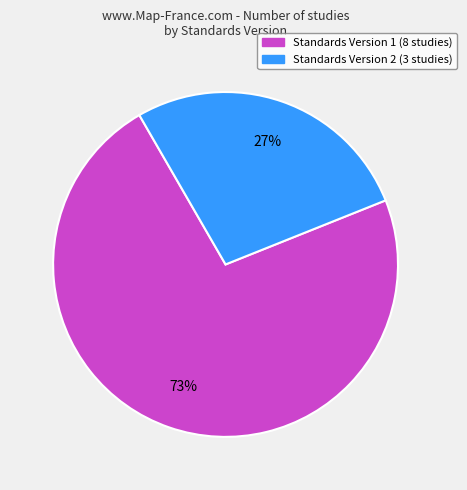

How many segments does this pie chart have?

2